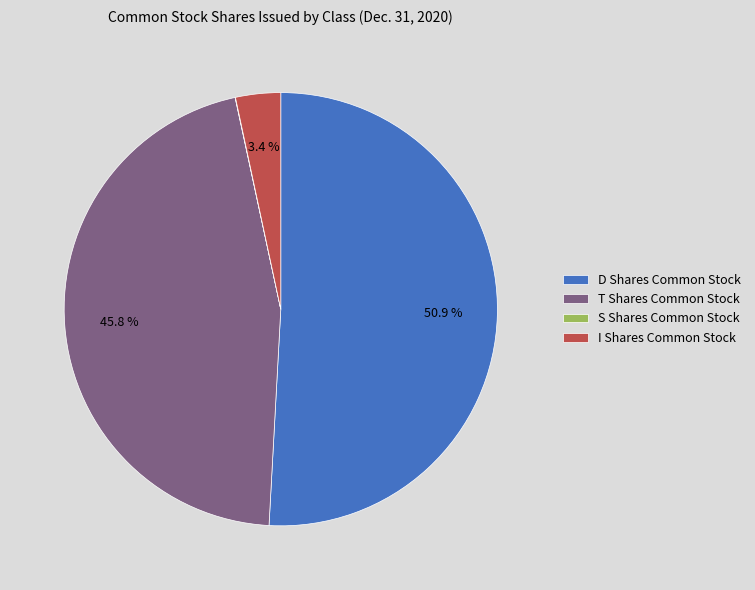

Is the sum of T Shares Common Stock and D Shares Common Stock greater than half?

Yes